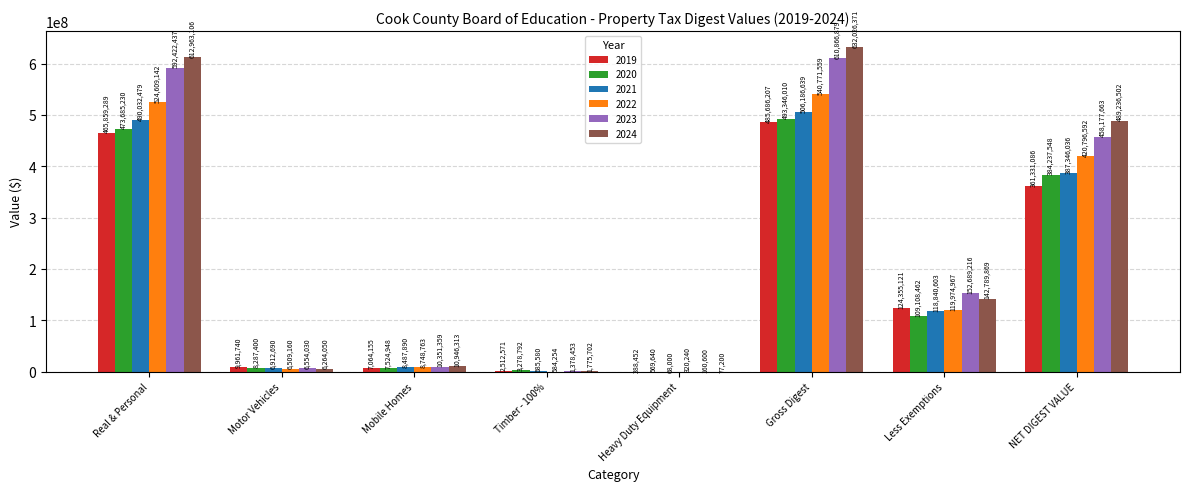

The value of 2020 at Real & Personal is 130057360. True or false?

False